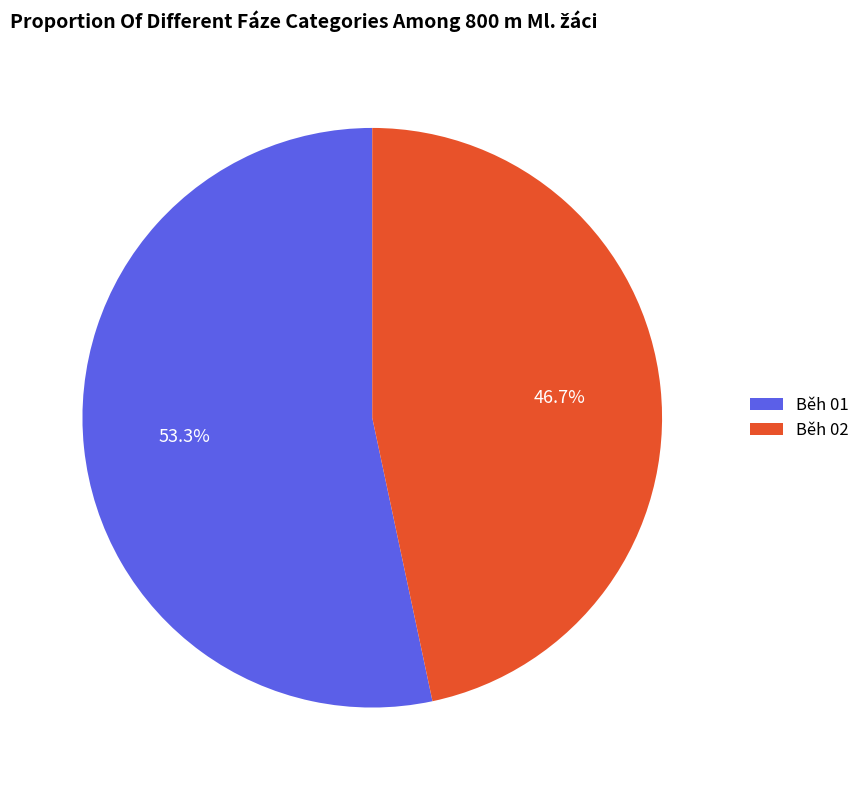

To the nearest percent, what portion does Běh 02 represent?

47%